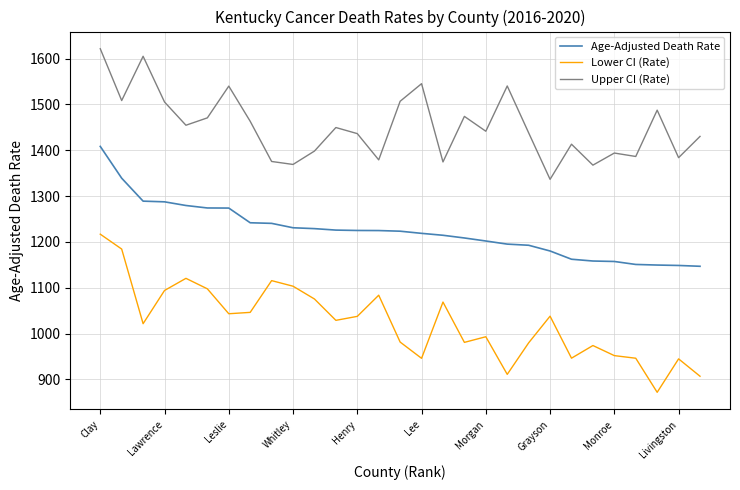

True or false: Upper CI (Rate) and Age-Adjusted Death Rate intersect in this chart.

False